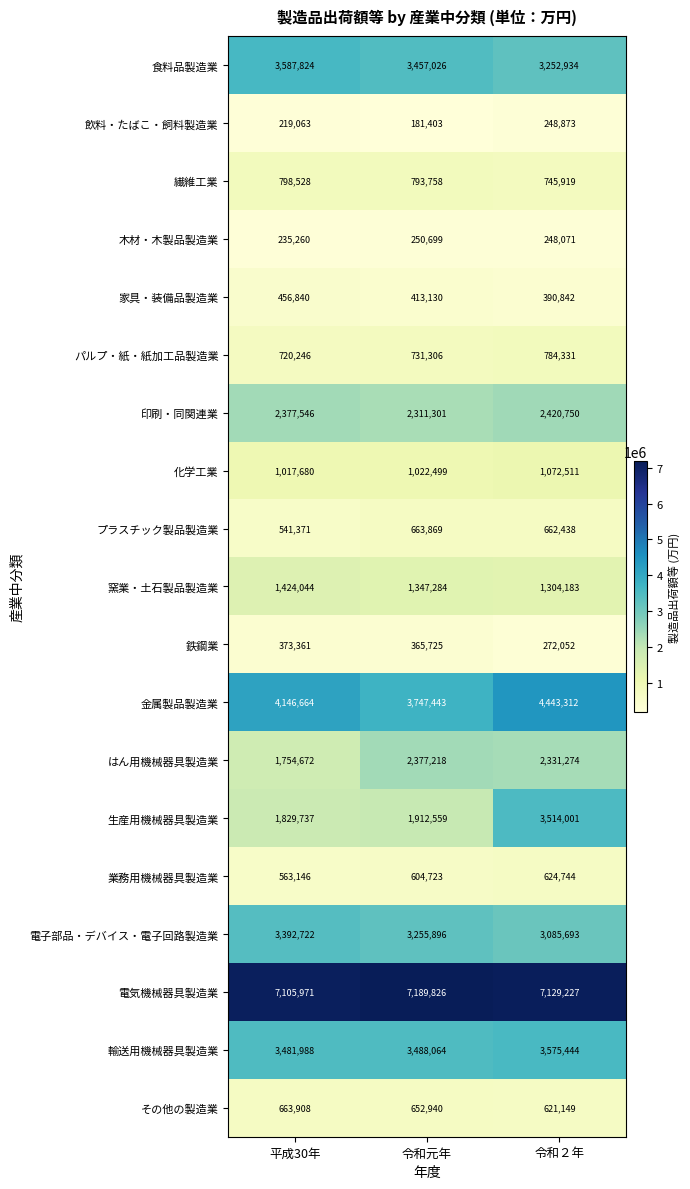

What is the greatest value displayed?

7189826